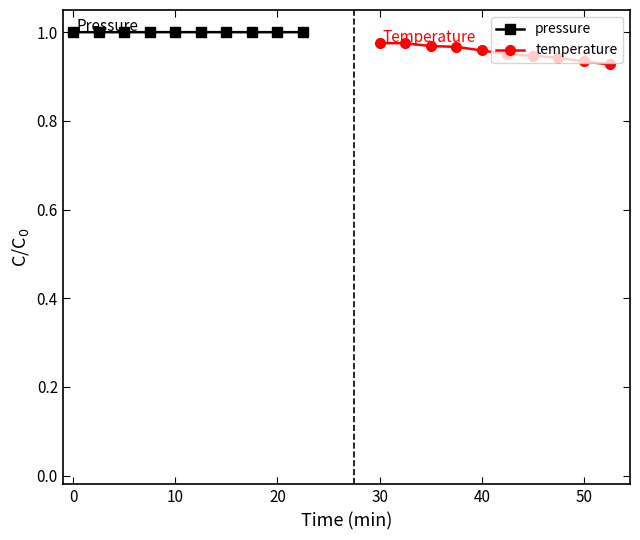

Reading left to right, what are all the values shown in this chart?

pressure: 1.0	1.0	1.0	1.0	1.0	1.0	1.0	1.0	1.0	1.0
temperature: 1.0	1.0	1.0	1.0	1.0	1.0	0.9	0.9	0.9	0.9